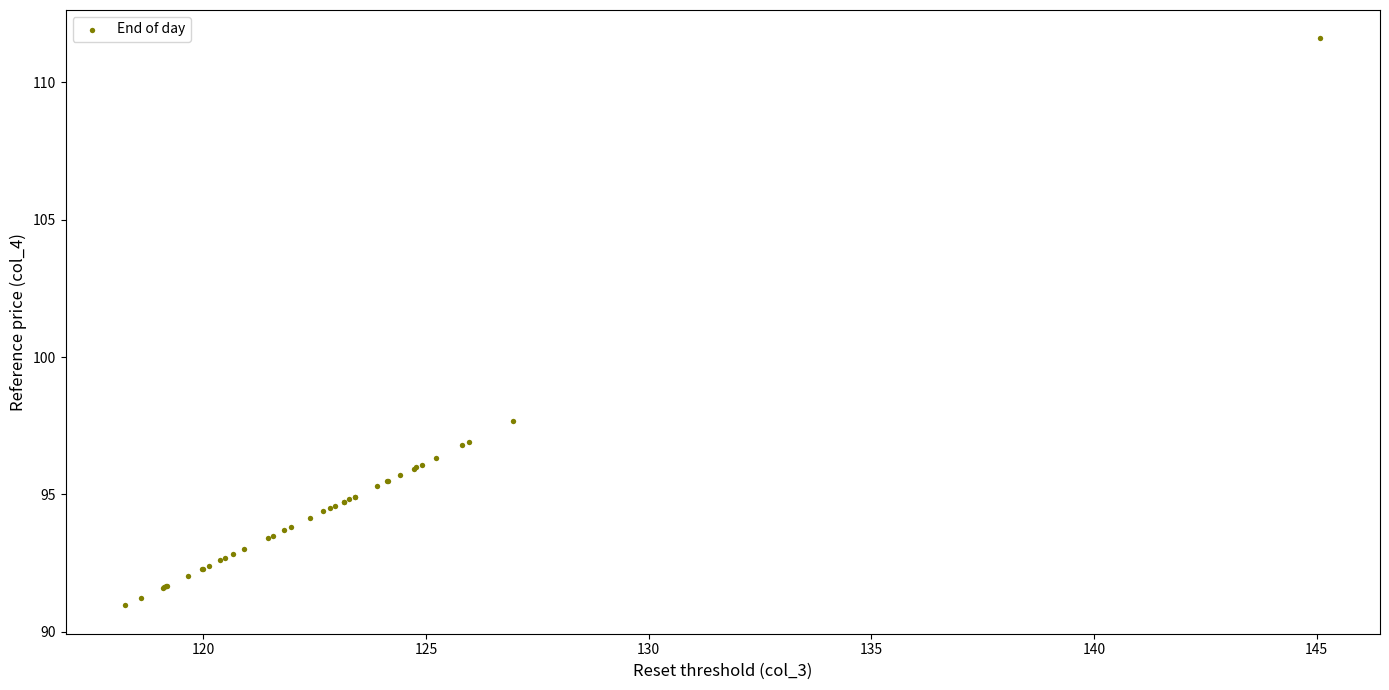

What Y value in the scatter plot is closest to 101?

97.7